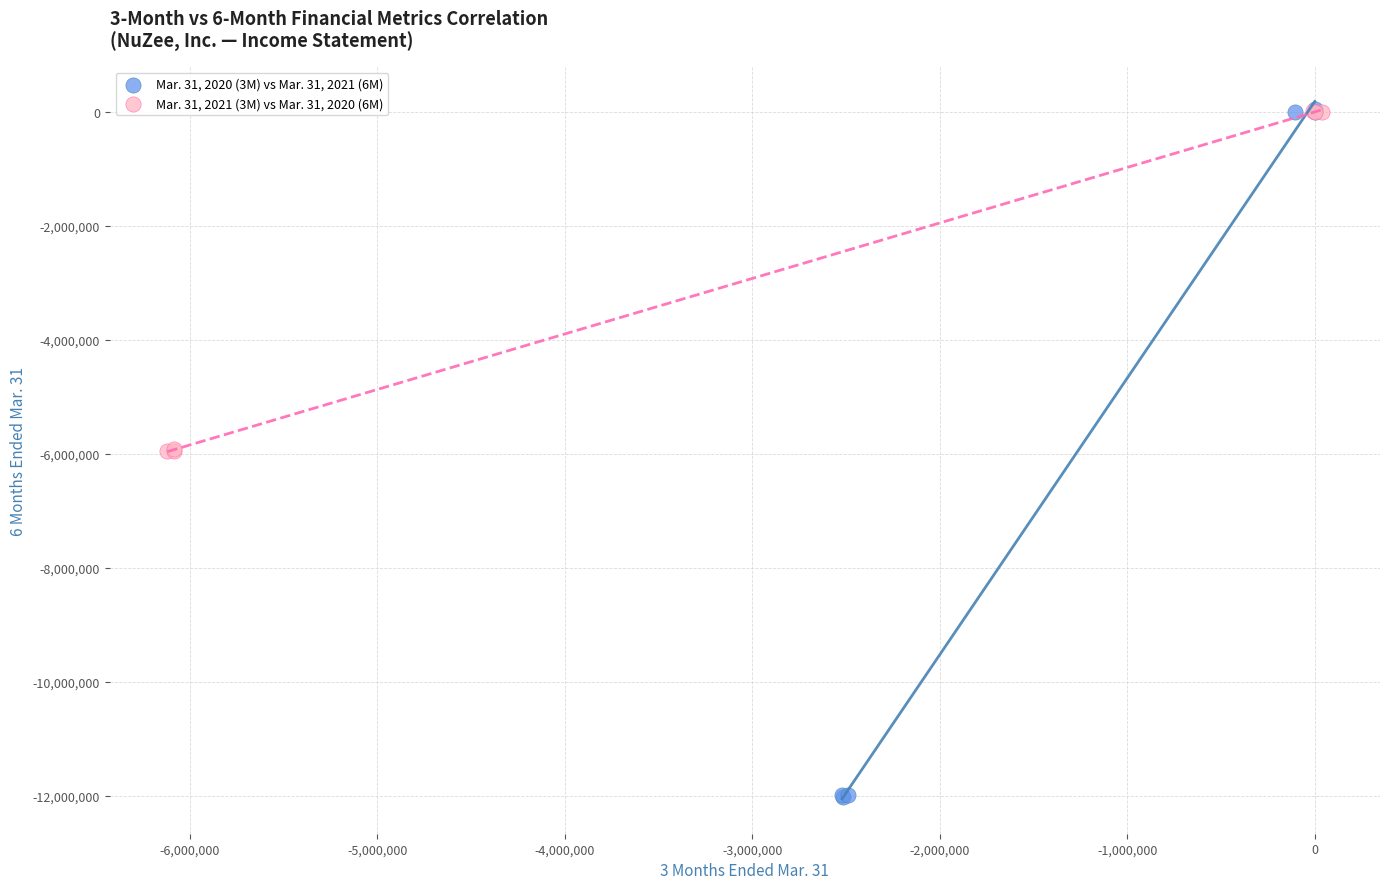

Which series contains the lowest Y value?

Mar. 31, 2020 (3M) vs Mar. 31, 2021 (6M)